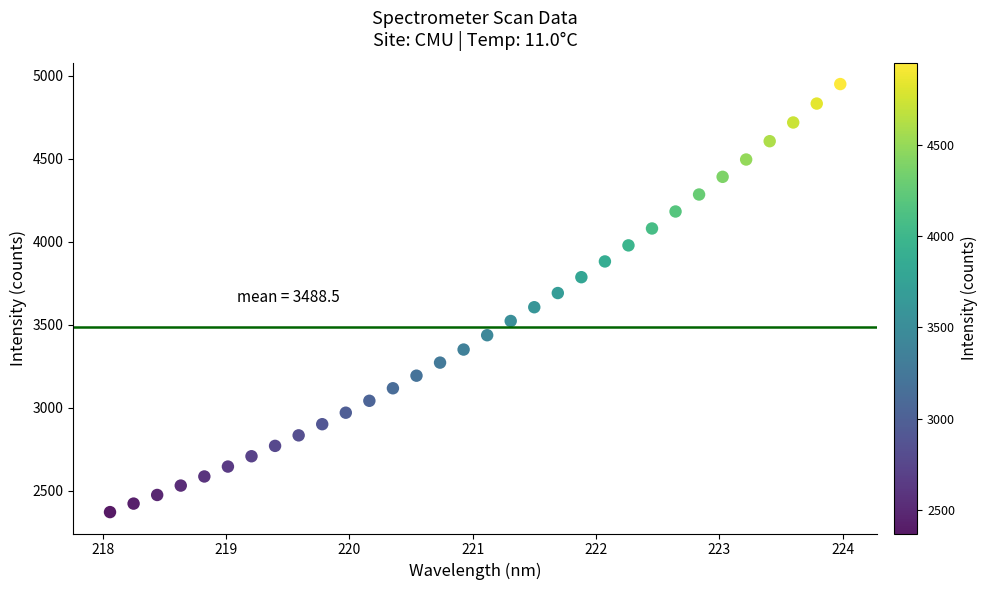

What is the range of Y values (max minus min)?

2579.9